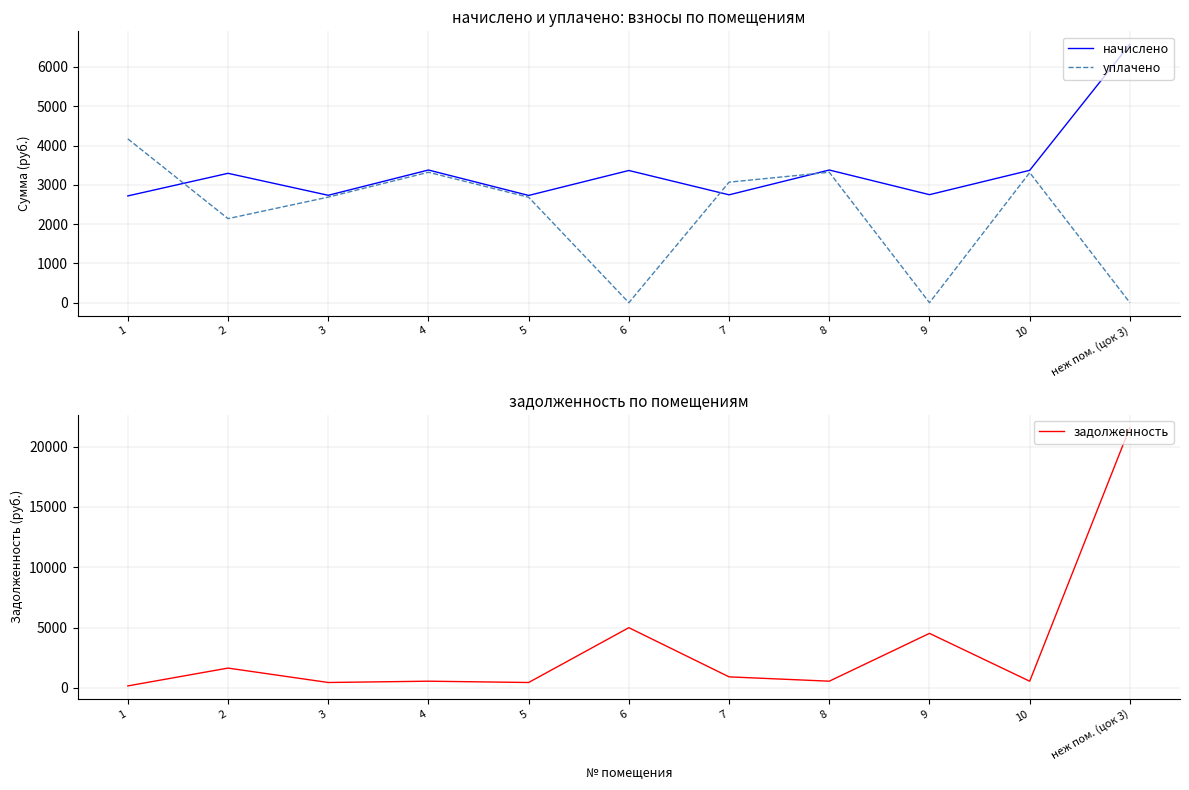

Which series changed the most between 2 and 4?

уплачено